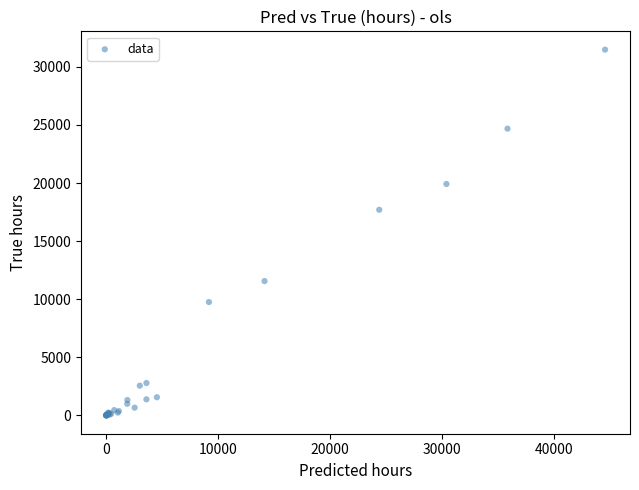

What Y value in the scatter plot is closest to 15740?

17699